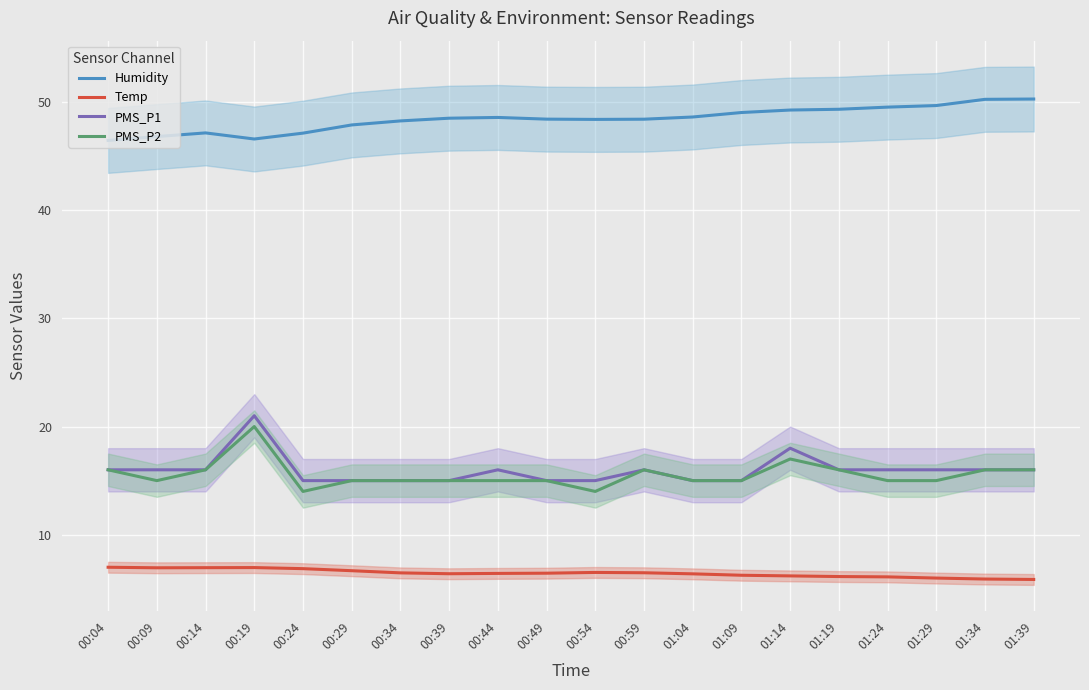

The PMS_P1 series shows 15.0 at 01:04. True or false?

True